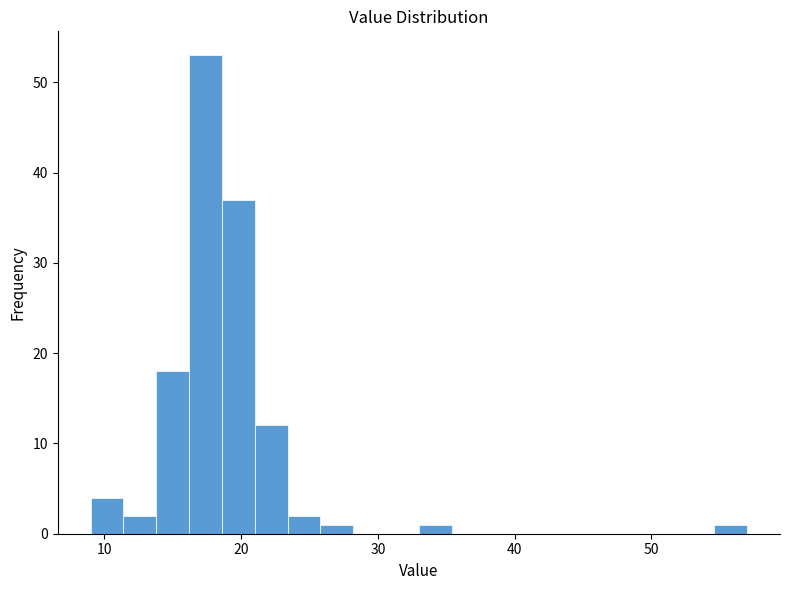

Around what value on the x-axis is the tallest bar? Give the approximate position of its centre, as read against the axis.

17